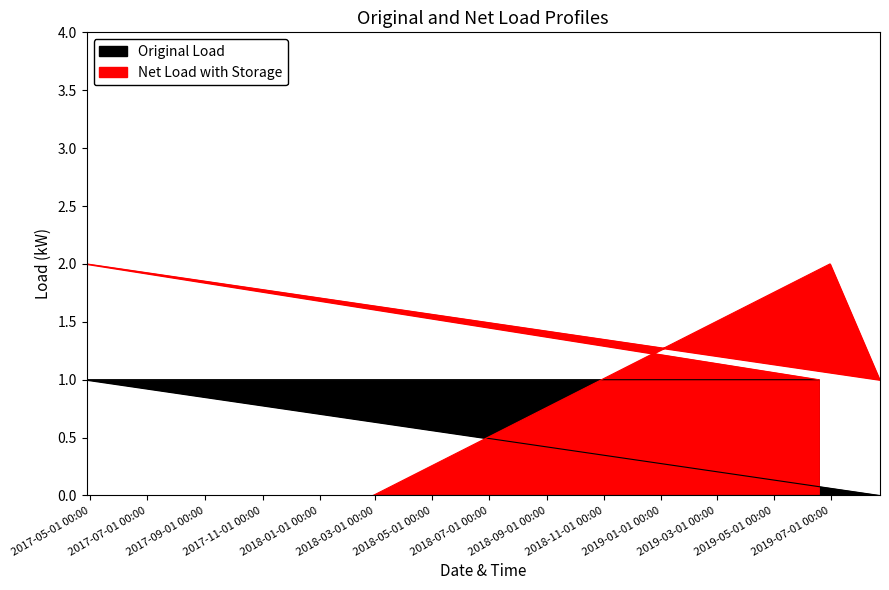

Does the chart have visible grid lines?

No